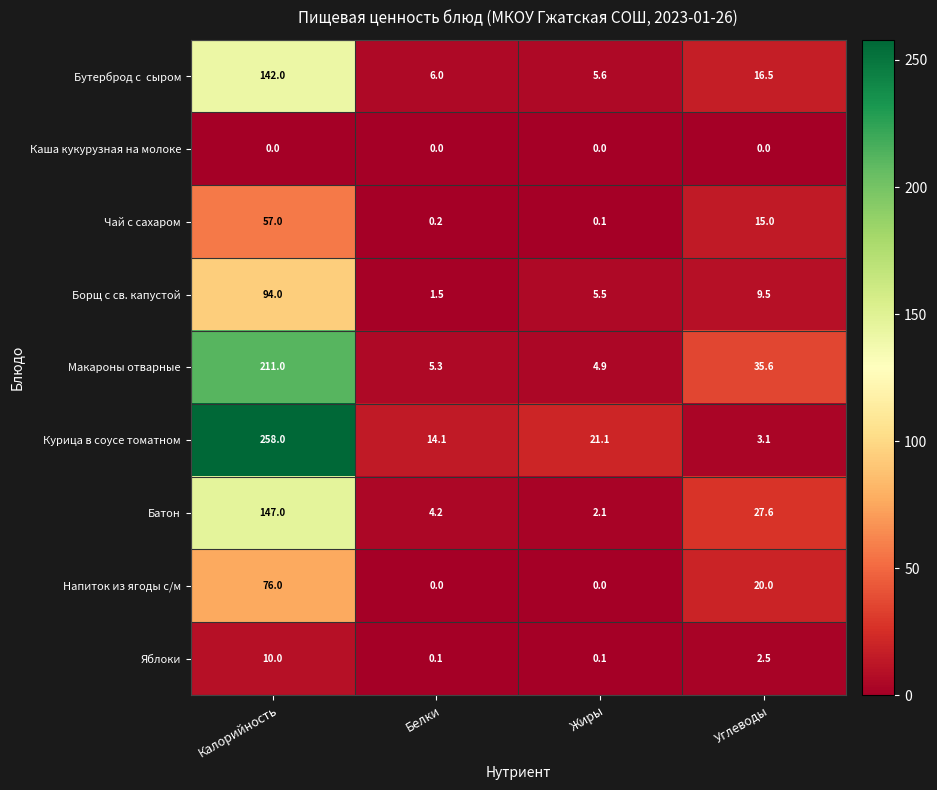

What is the maximum value shown in the chart?

258.0